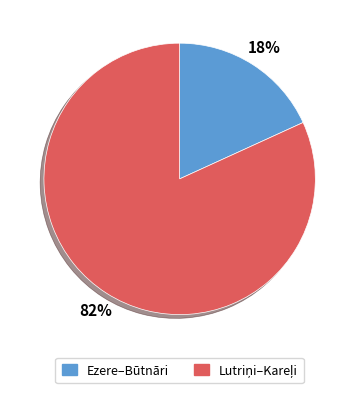

Is there a majority slice in this chart?

Yes